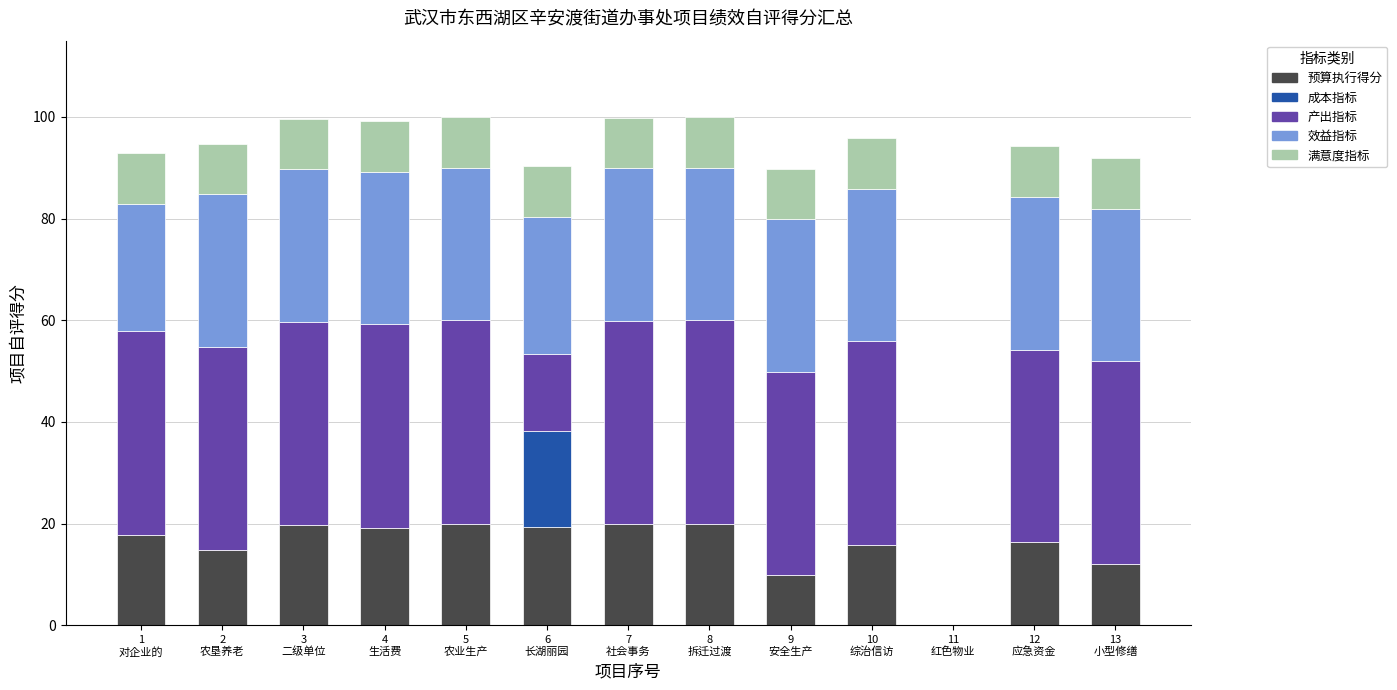

What is the sum of all 预算执行得分 values?

204.6